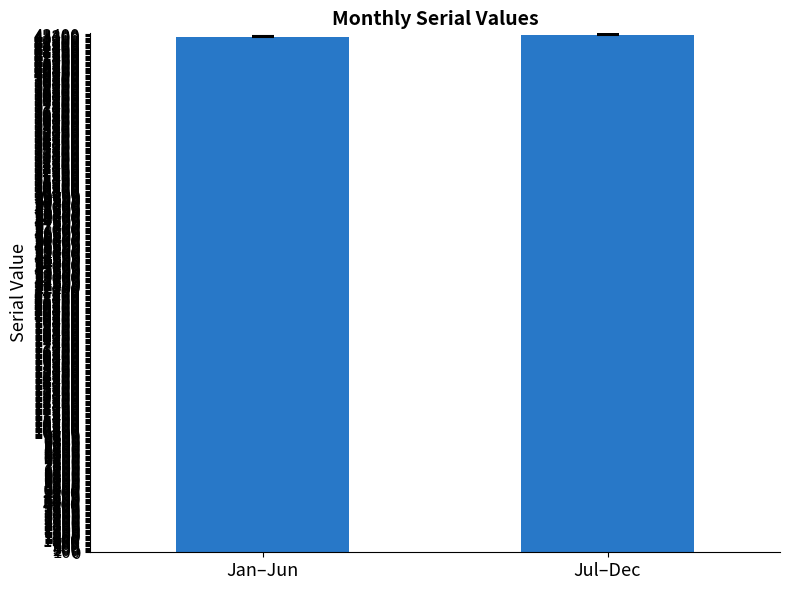

What is the ratio of the value at Jul–Dec to the value at Jan–Jun?

1.0